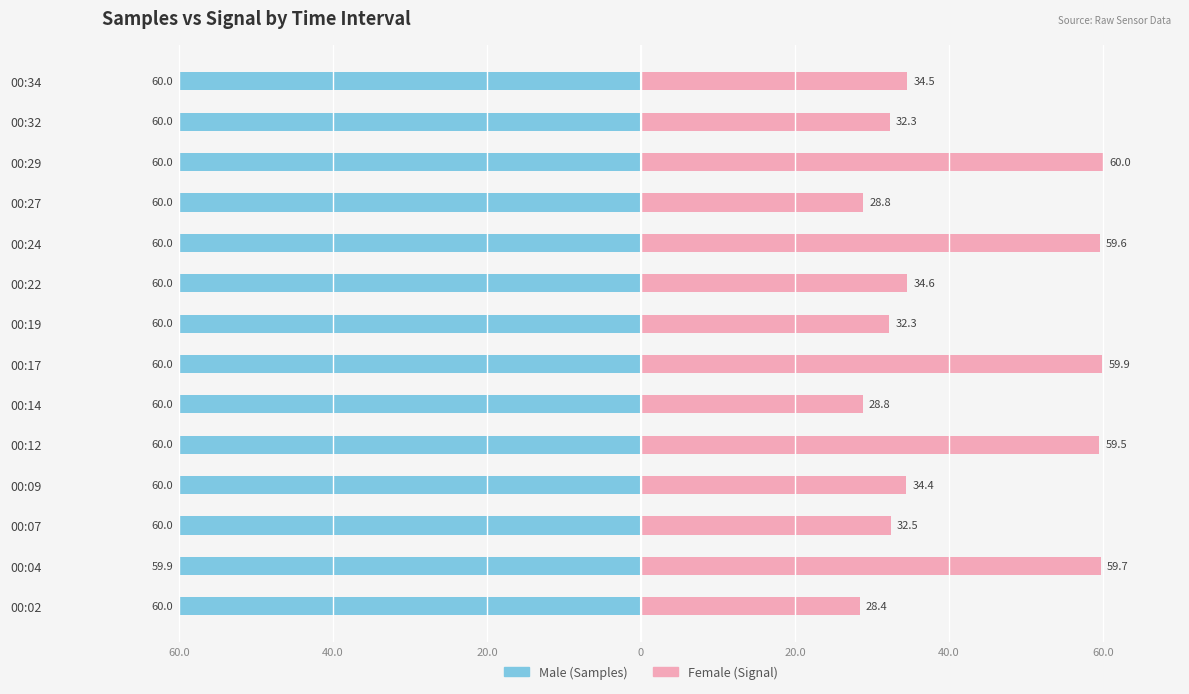

How many categories are shown in the chart?

14